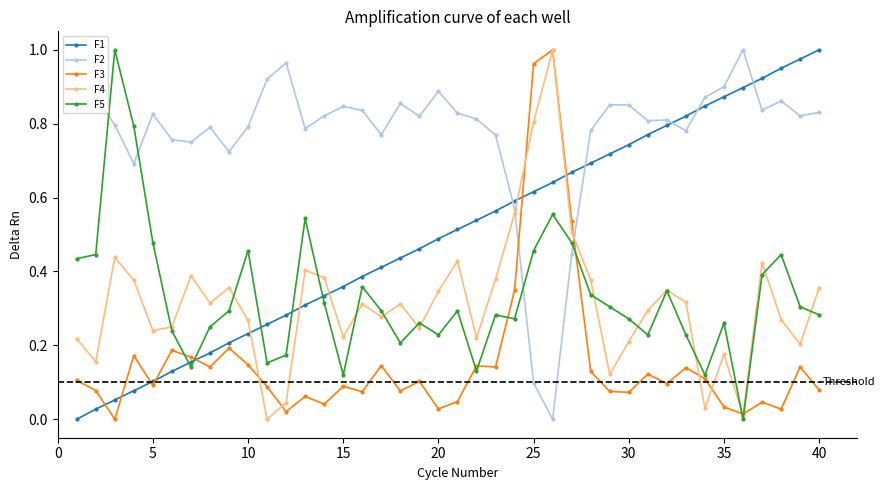

How many times do F3 and F2 cross each other?

2